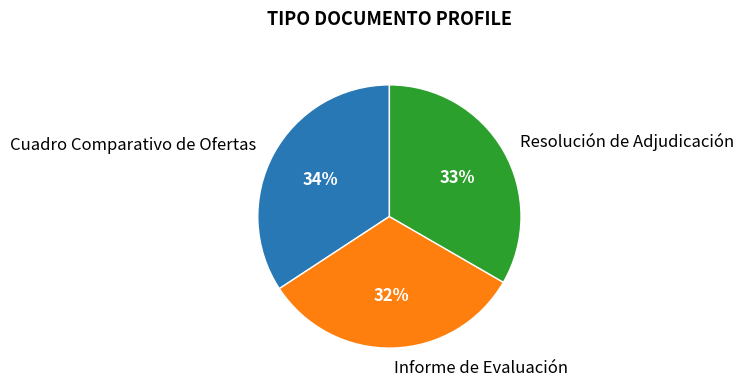

How many slices are in this pie chart?

3